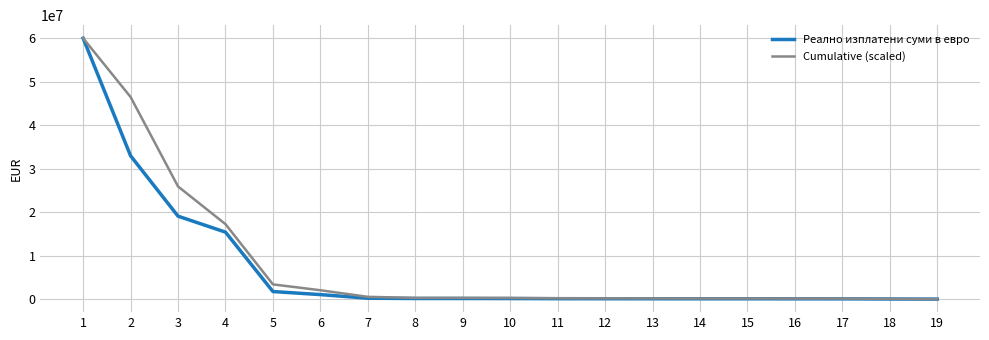

The value of Реално изплатени суми в евро at 17 is 61559.5. True or false?

True